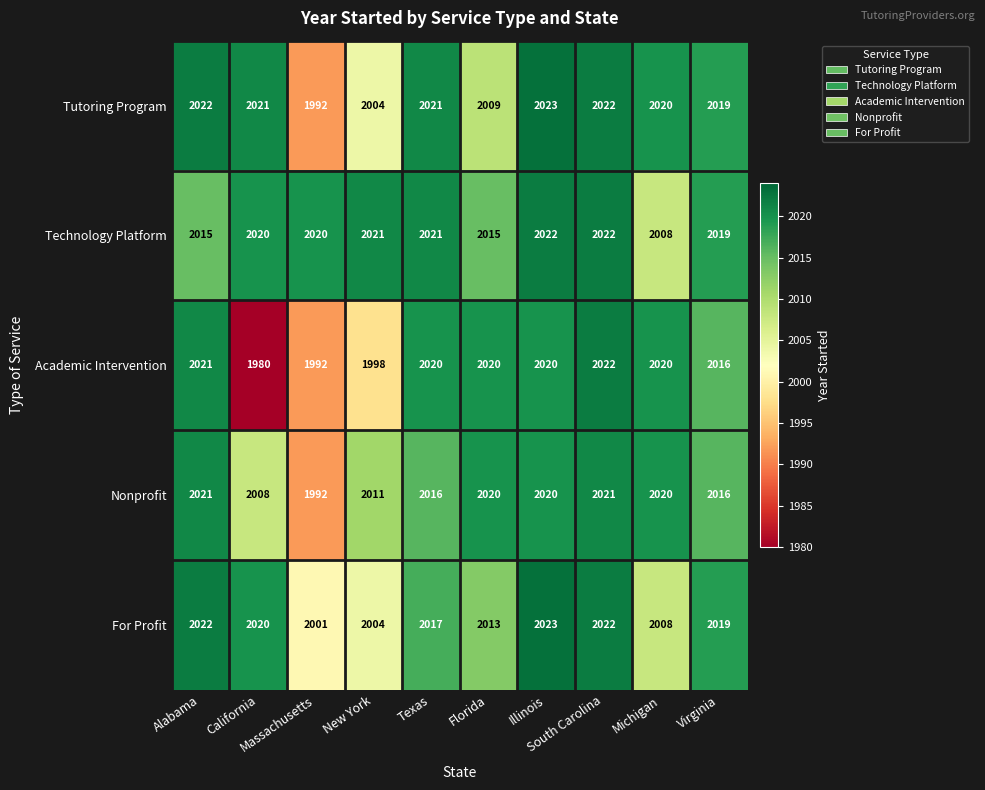

What is the difference between the maximum and minimum values in the Technology Platform series?

14